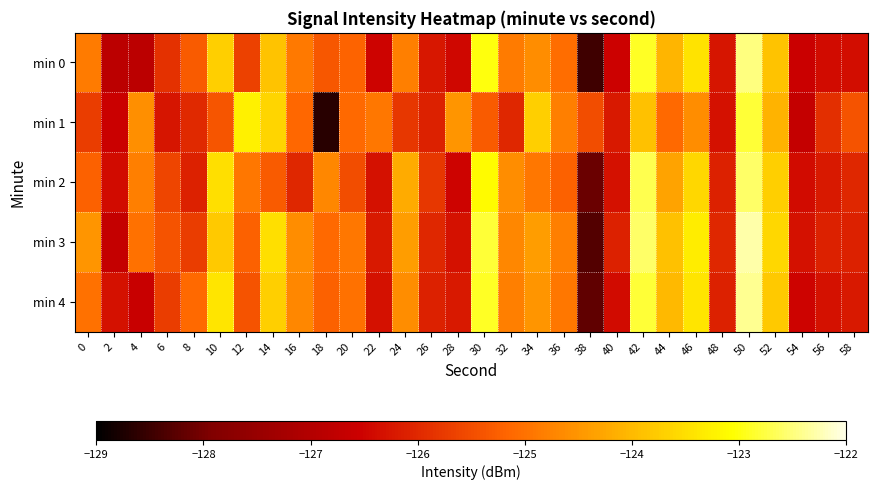

Rank the series by their maximum value, from highest to lowest.

min 3, min 4, min 0, min 2, min 1